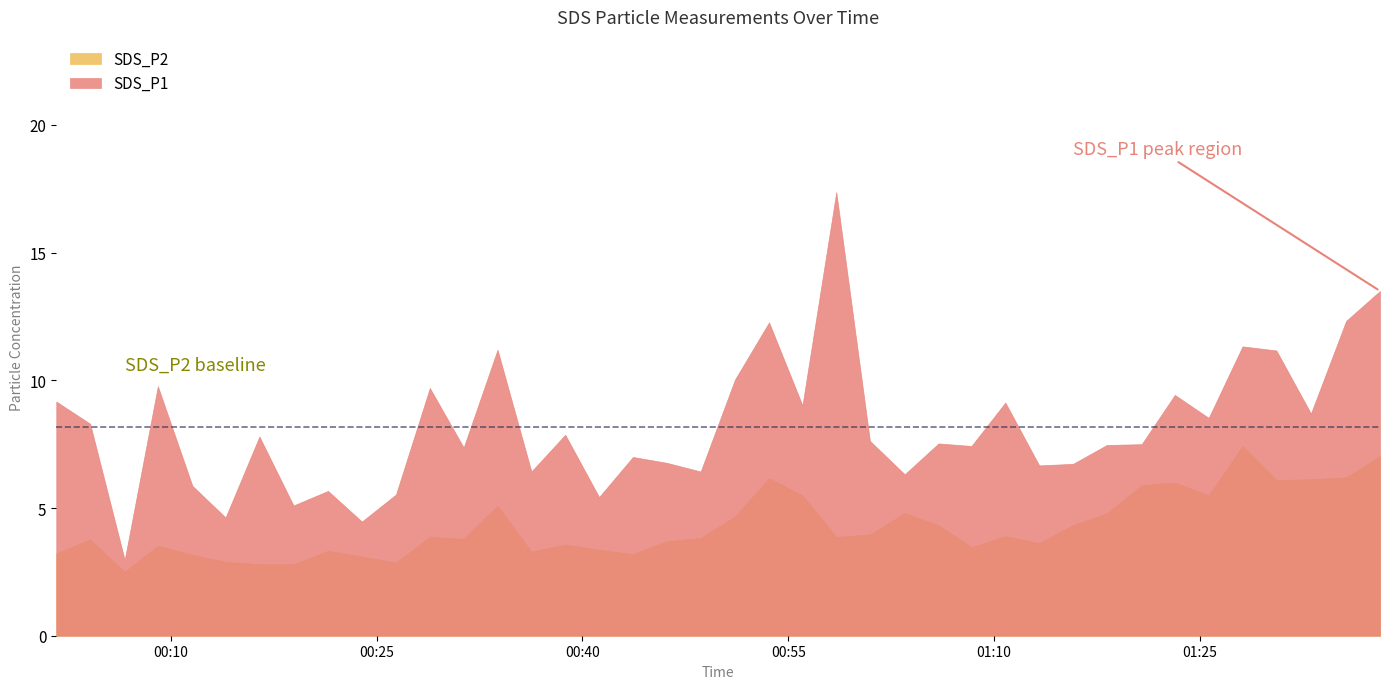

Is the value of SDS_P2 at 2023/05/07 00:09:04 greater than the value of SDS_P1 at 2023/05/07 01:00:57?

No